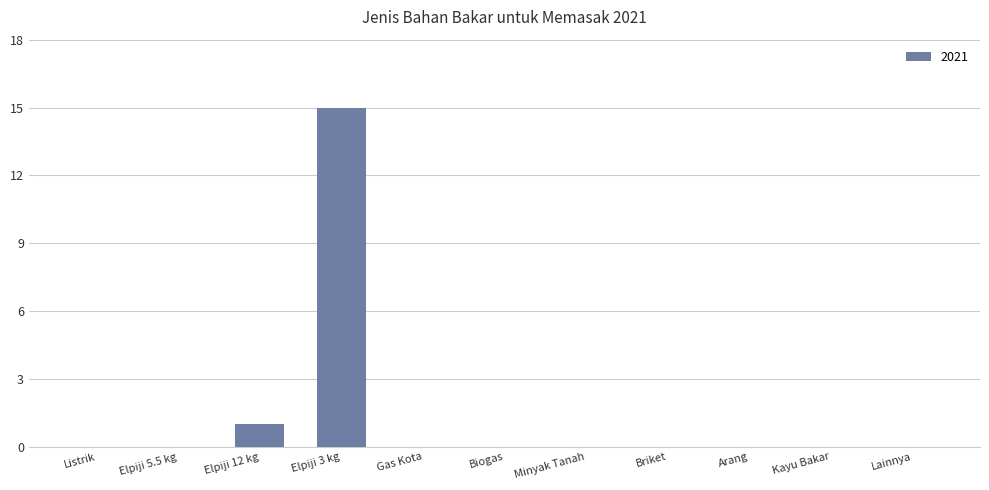

The chart shows a value of 6 at Kayu Bakar. True or false?

False